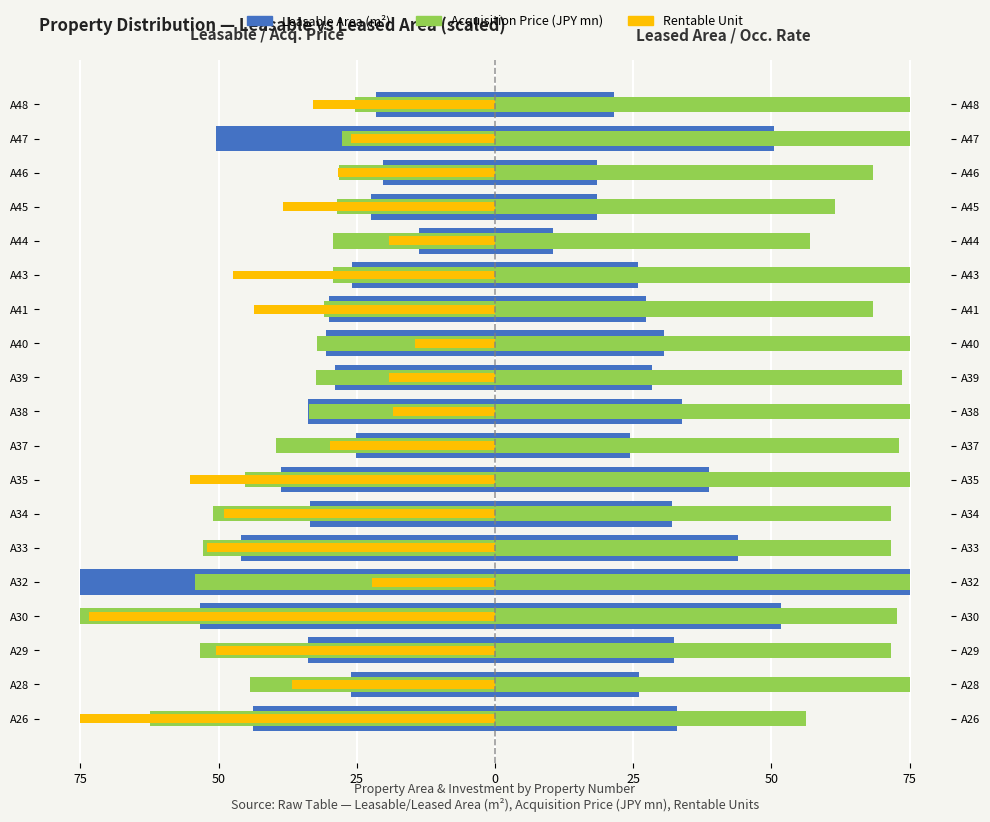

Rank the series by their maximum value, from lowest to highest.

Acquisition Price (JPY mn), Rentable Unit, Leasable Area (m²)